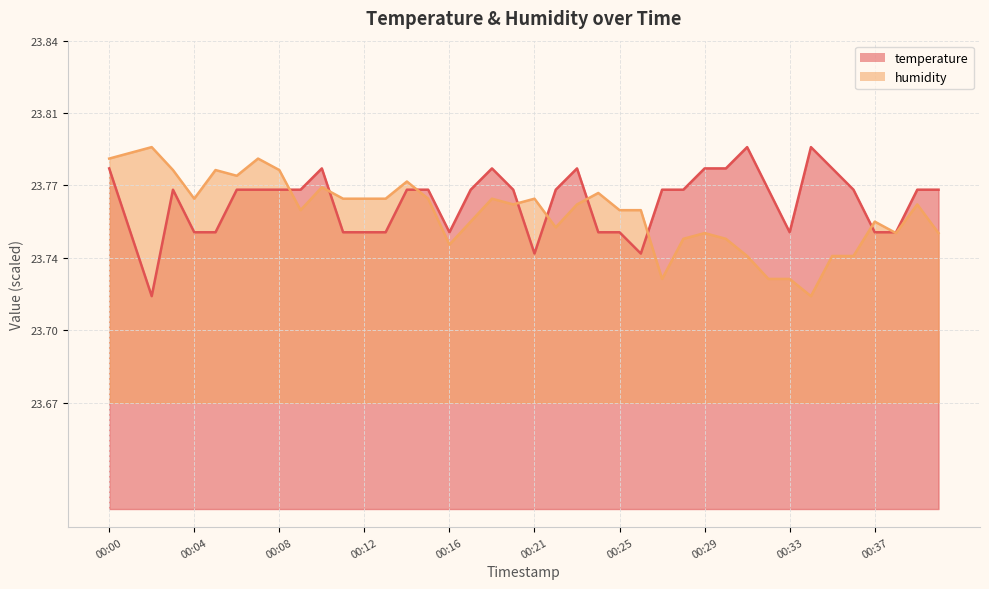

Which series changed the most between 00:16 and 00:36?

temperature